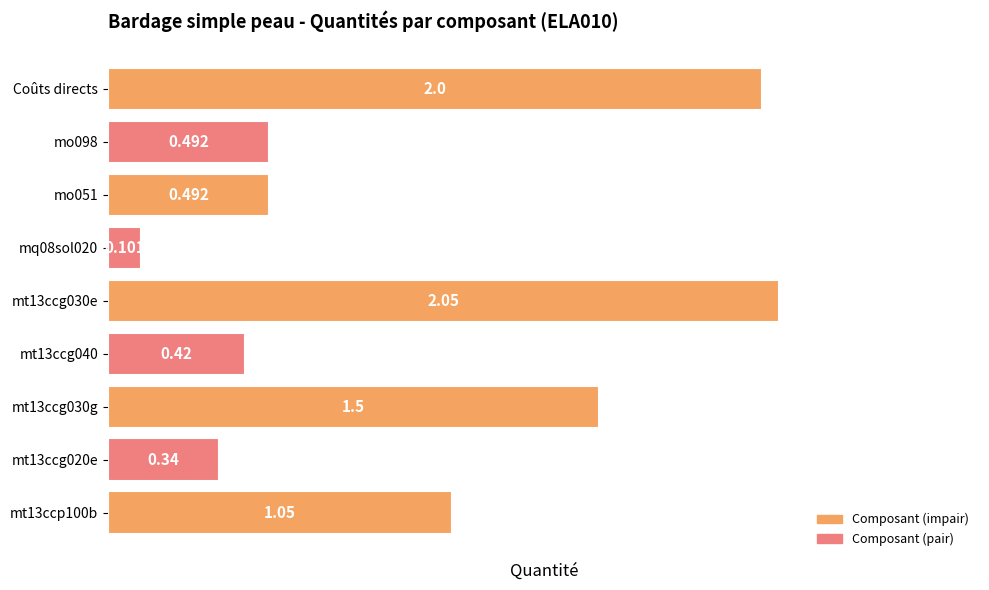

How many categories are shown in the chart?

9